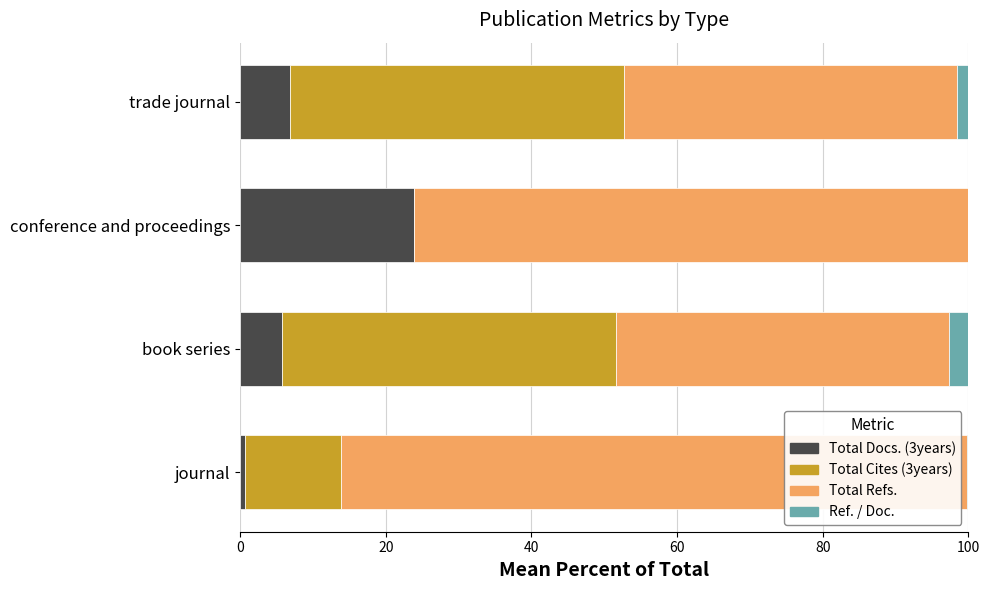

What is the sum of all Total Docs. (3years) values?

37.1